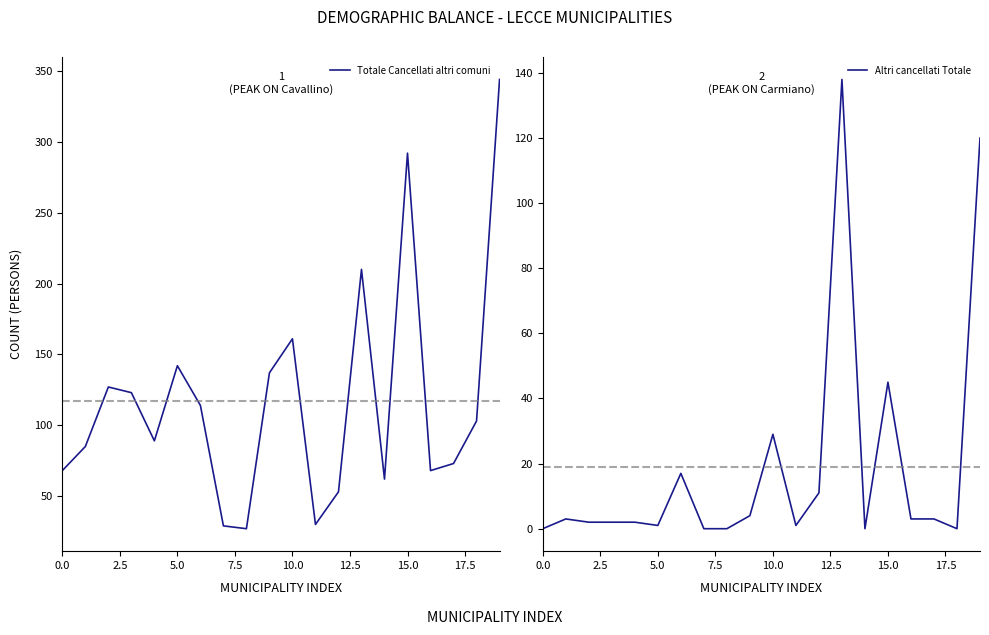

What is the average value of the Altri cancellati Totale series?

19